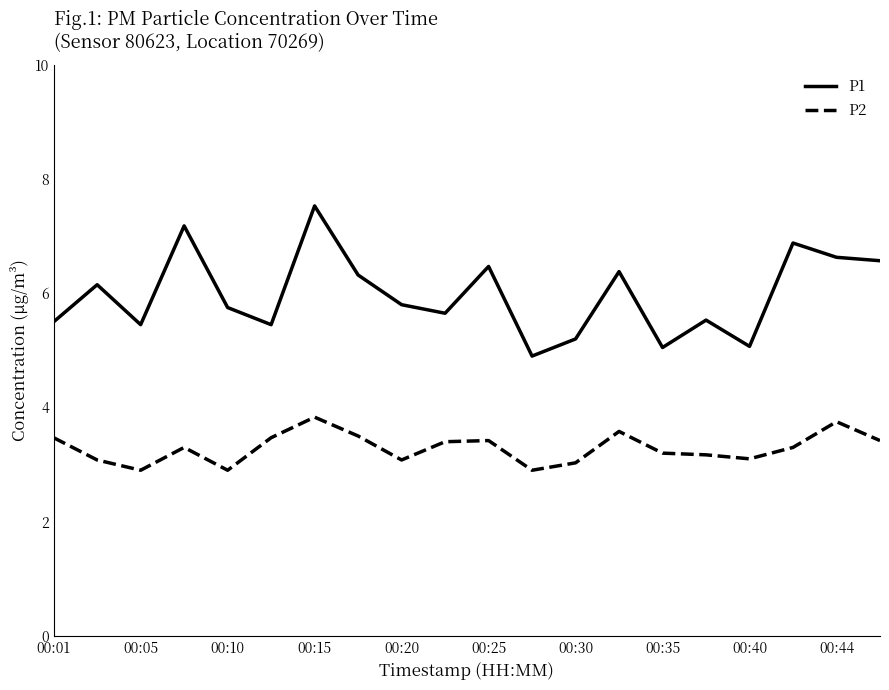

What is the difference between the maximum and minimum values in the P2 series?

0.9